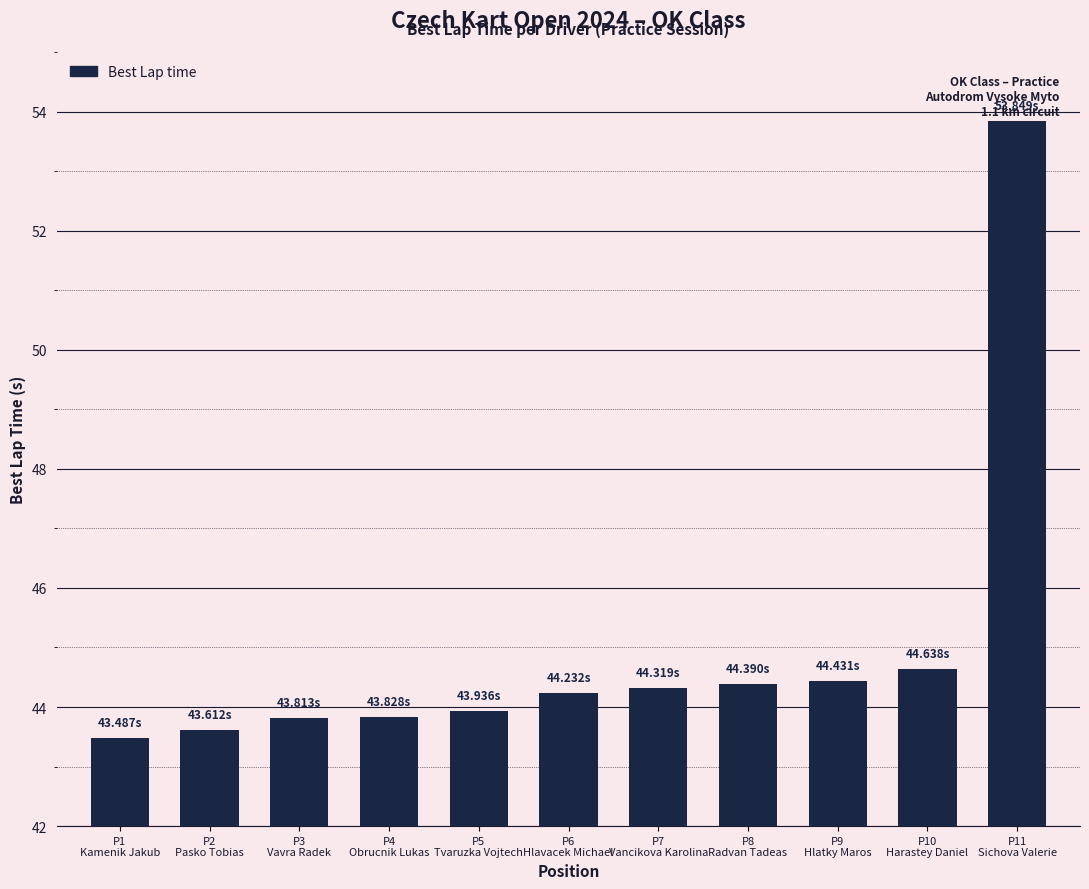

What is the sum of all values?

494.5